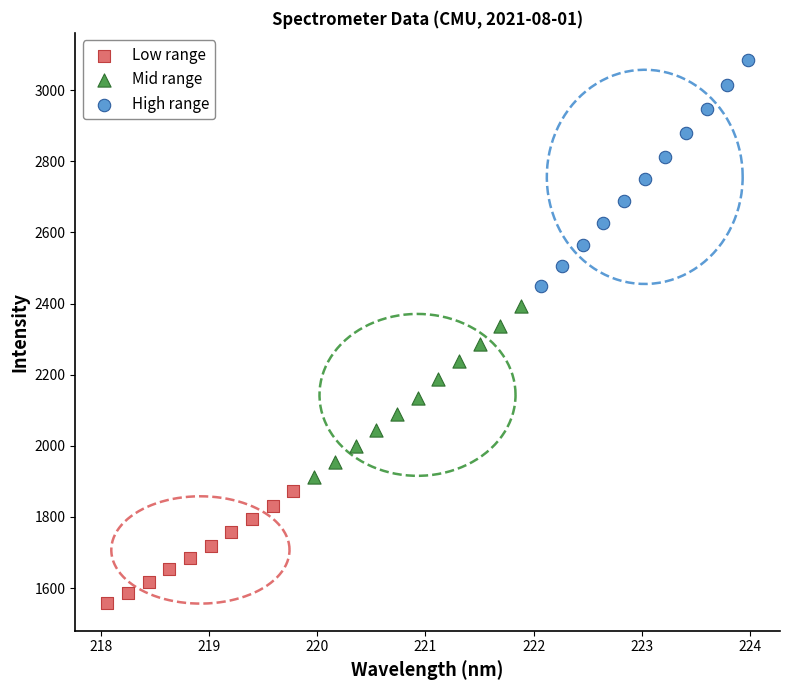

What are all the series names shown in the legend?

Low range, Mid range, High range